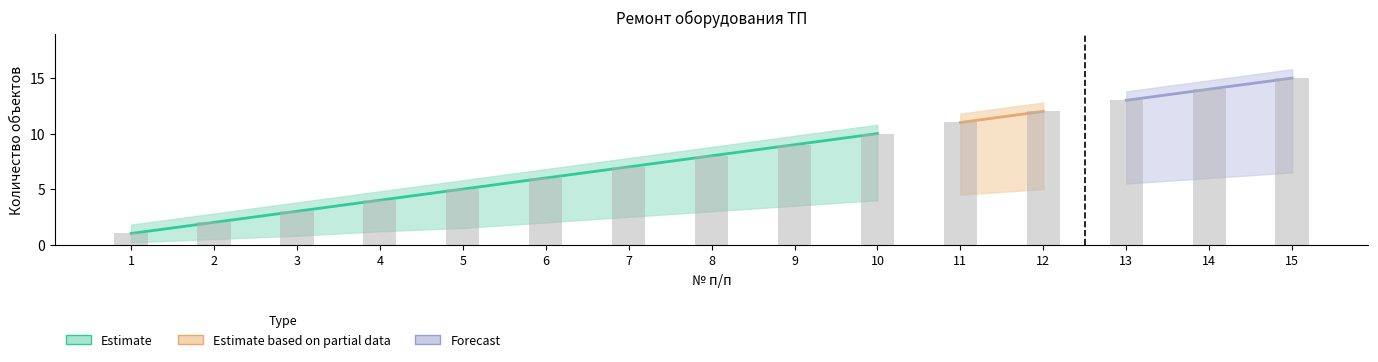

How many groups of bars are there?

15